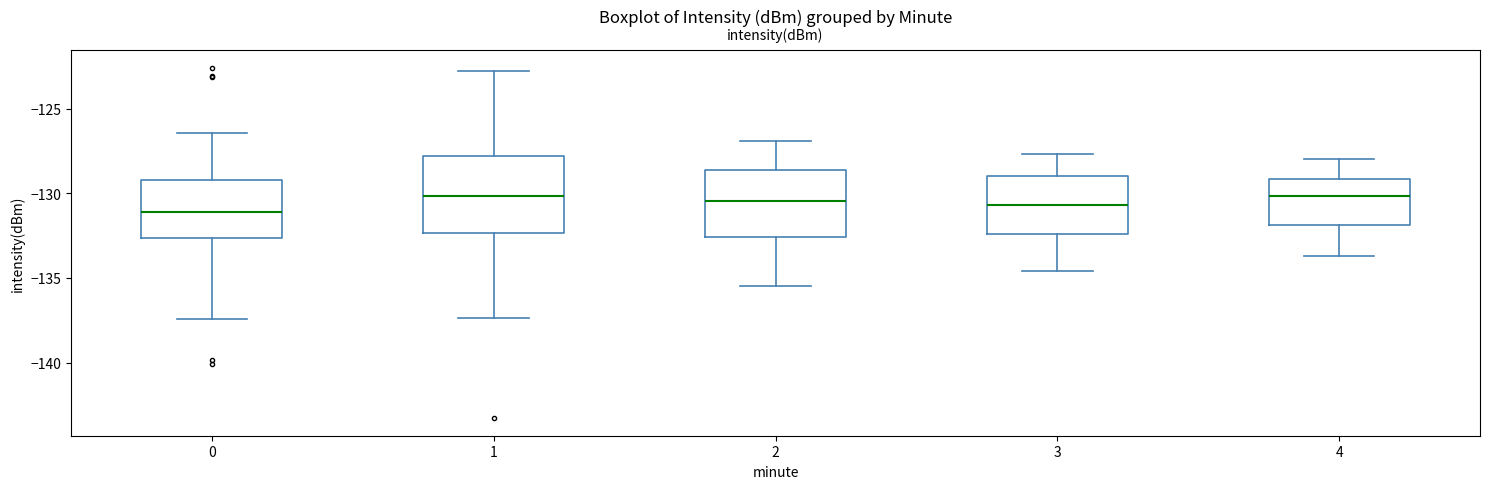

Comparing the boxes themselves (not the whiskers), which one is the tallest?

1